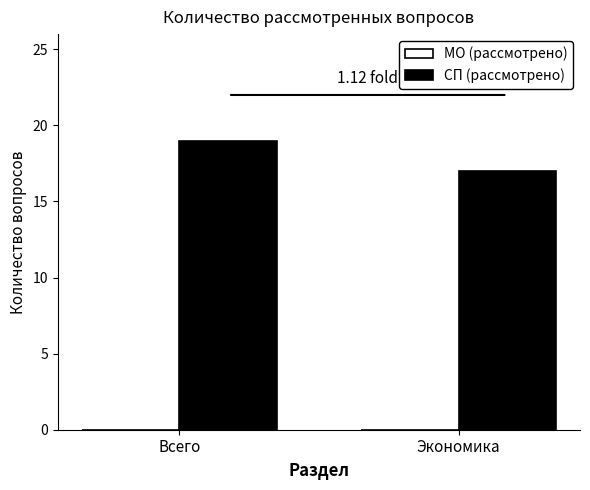

Which has a higher value, Всего or Экономика?

Всего